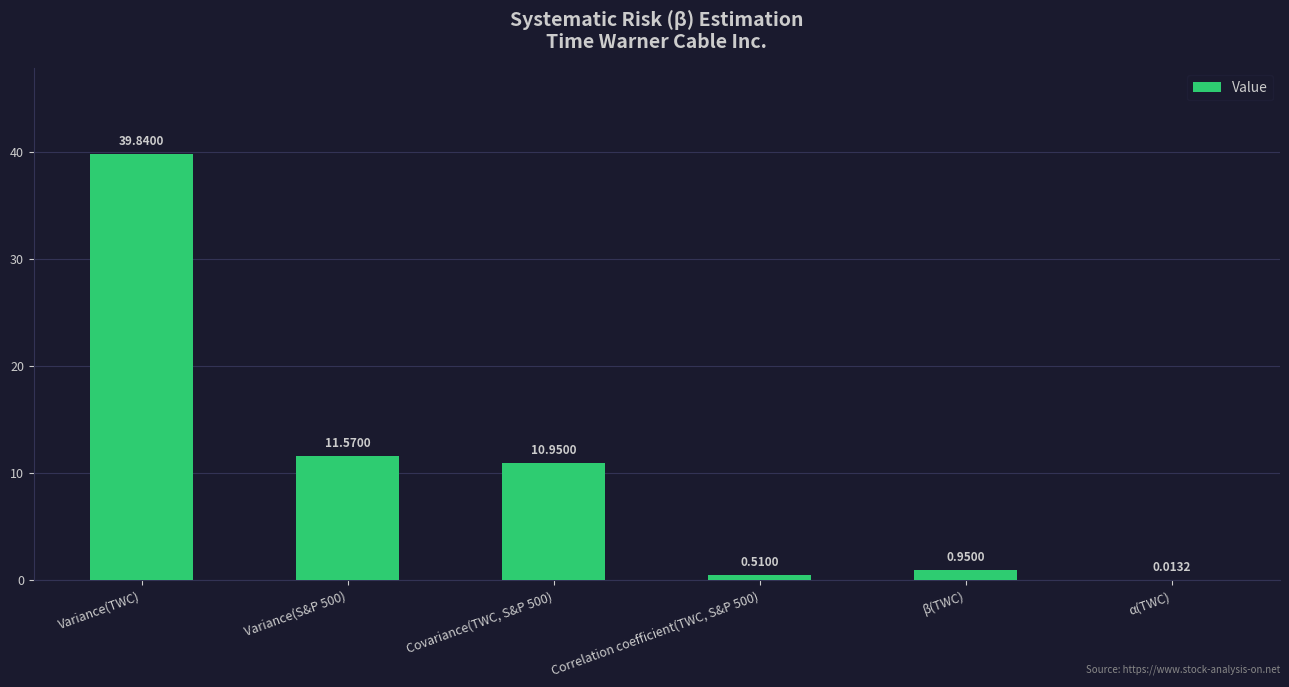

At which label does the data first exceed 10?

Variance(TWC)